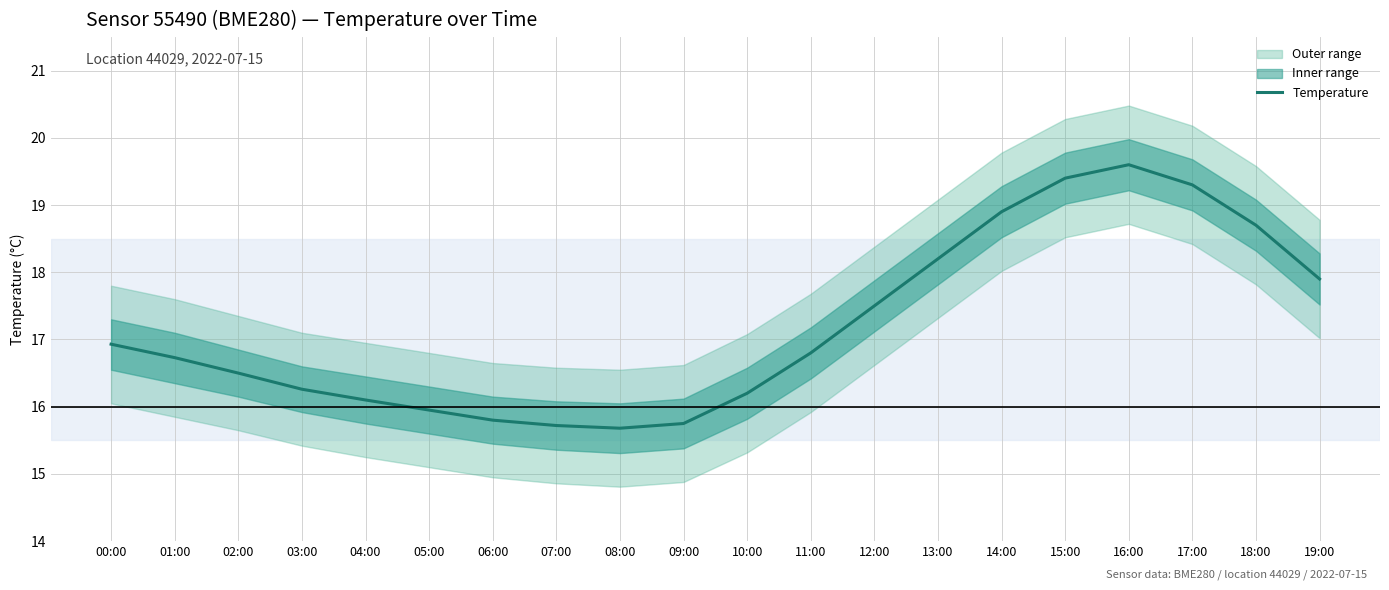

List the labels in order of value, largest first.

16:00, 15:00, 17:00, 14:00, 18:00, 13:00, 19:00, 12:00, 00:00, 11:00, 01:00, 02:00, 03:00, 10:00, 04:00, 05:00, 06:00, 09:00, 07:00, 08:00